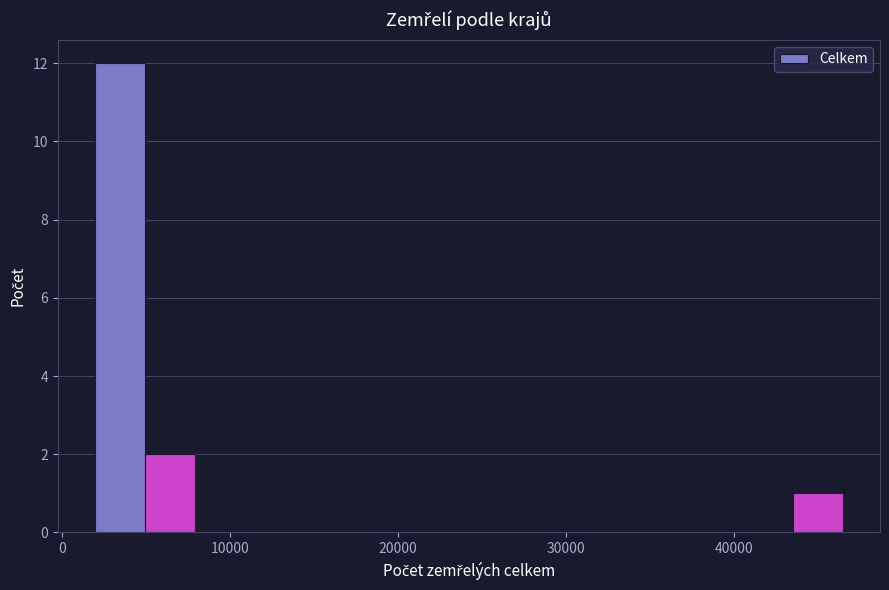

Read against the x-axis, roughly where is the centre of the tallest bar?

3000